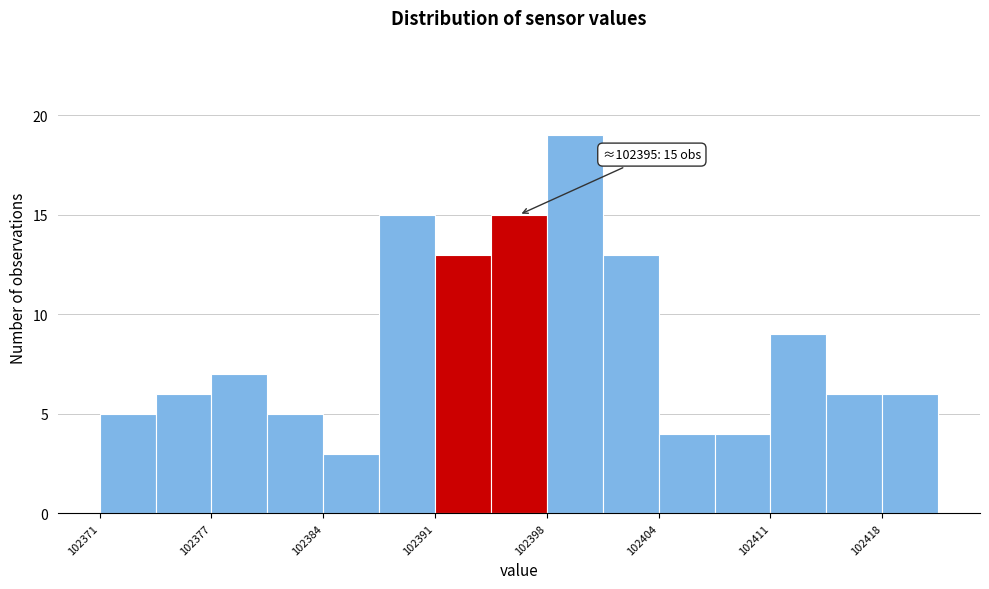

Around what value on the x-axis is the tallest bar? Give the approximate position of its centre, as read against the axis.

102399